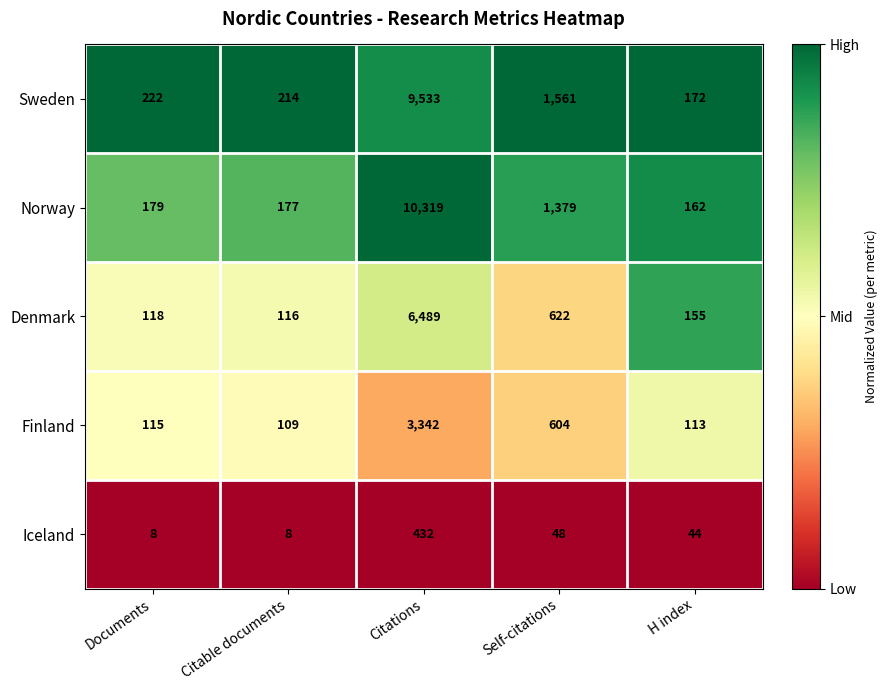

What is the average value of the Iceland series?

108